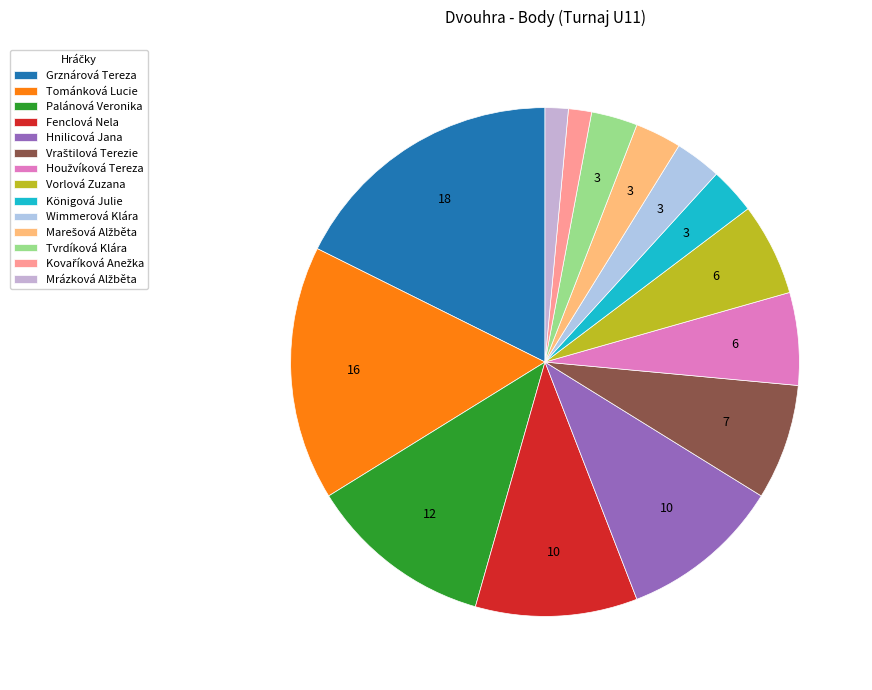

Does Palánová Veronika represent more than half of the total?

No